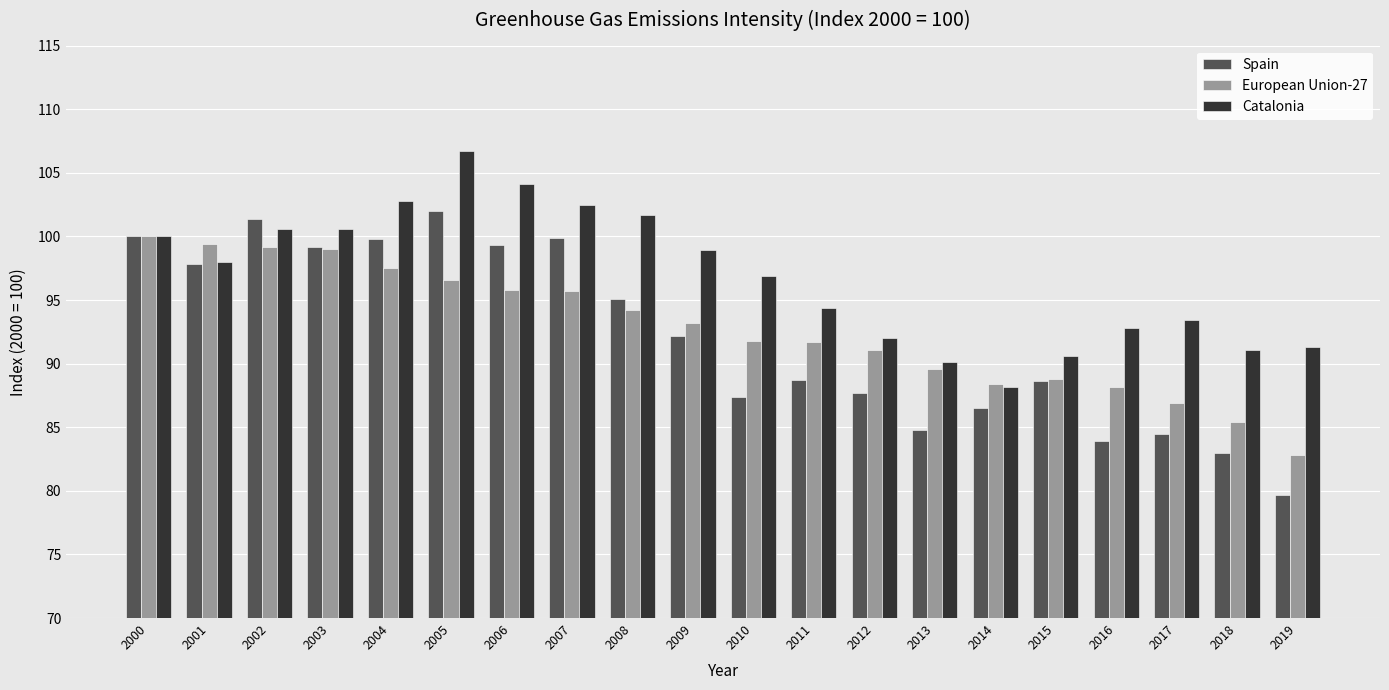

Is the value of European Union-27 at 2003 greater than the value of Spain at 2000?

No